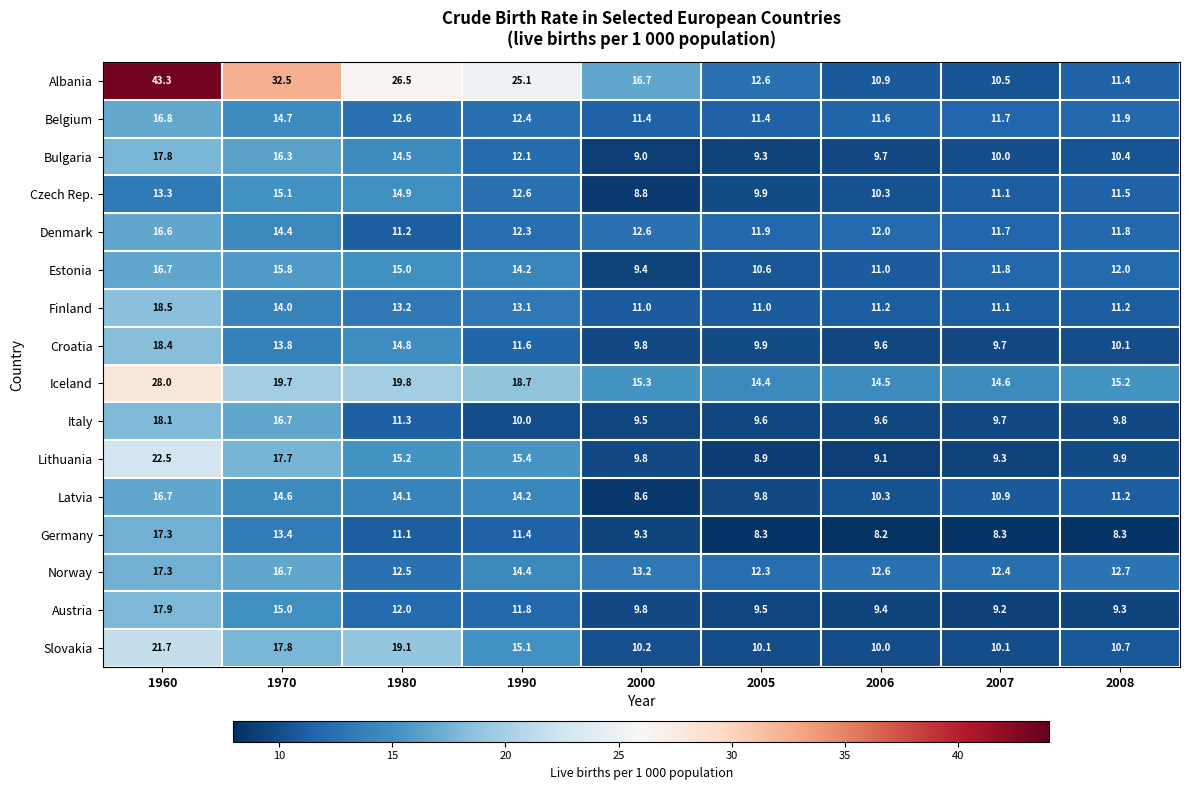

At how many categories does at least one series exceed 19?

4